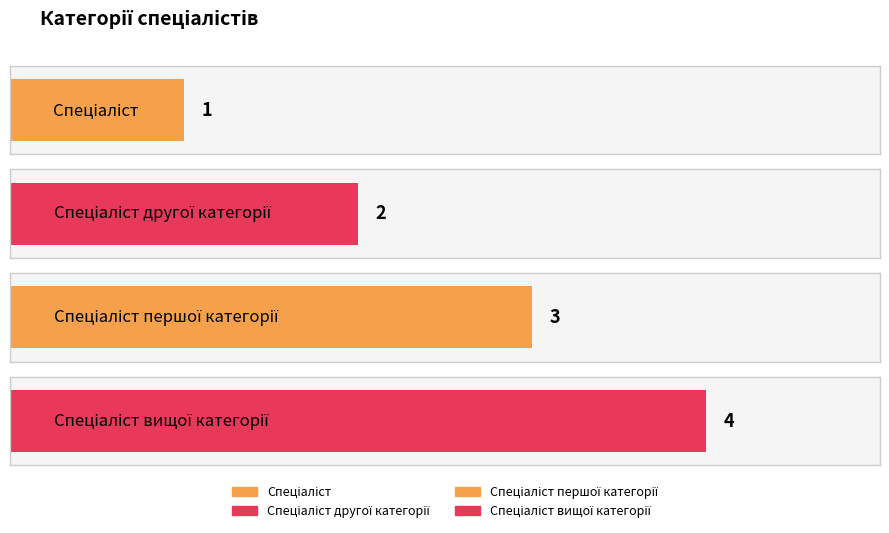

What is the greatest value displayed?

4